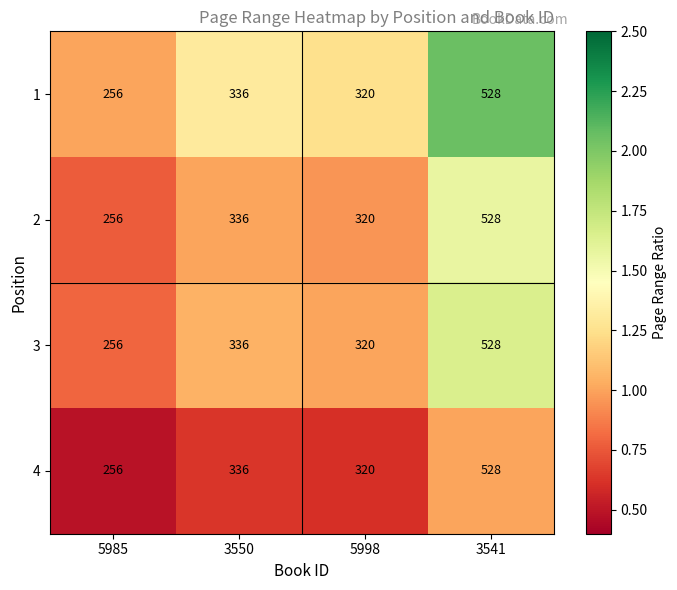

Reading right to left, transcribe all the data shown in this chart.

1: 528	320	336	256
2: 528	320	336	256
3: 528	320	336	256
4: 528	320	336	256